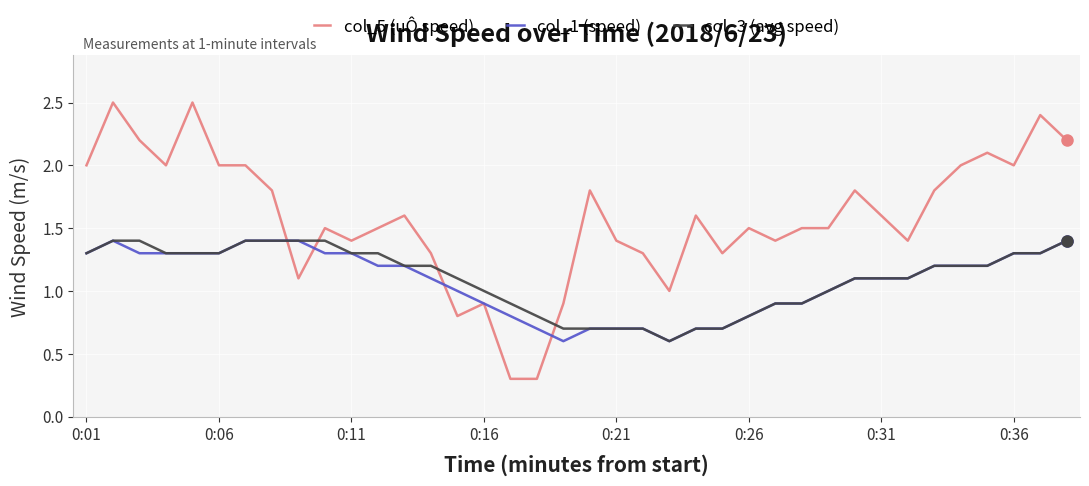

Which series has the largest range (max minus min)?

col_5 (uÔ speed)